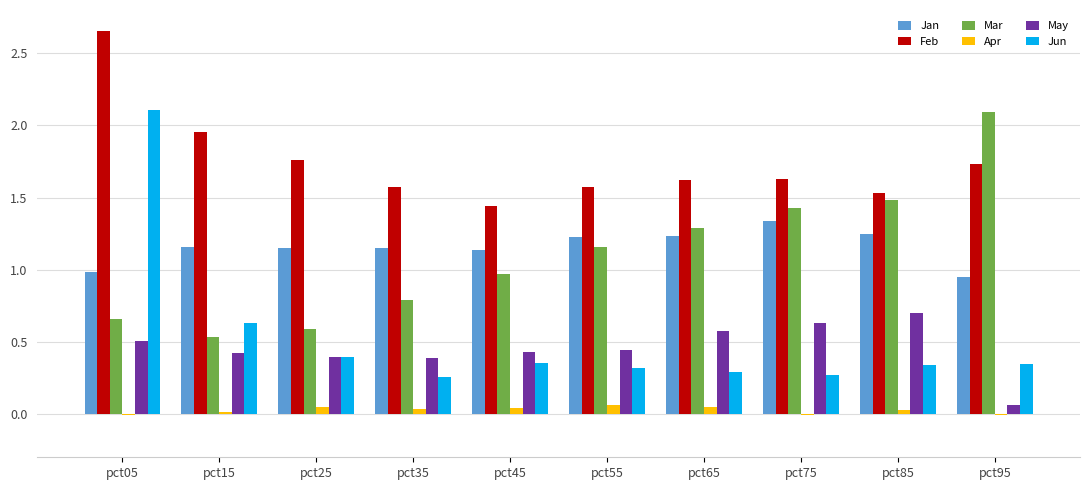

Which category has the highest value across all series?

pct05